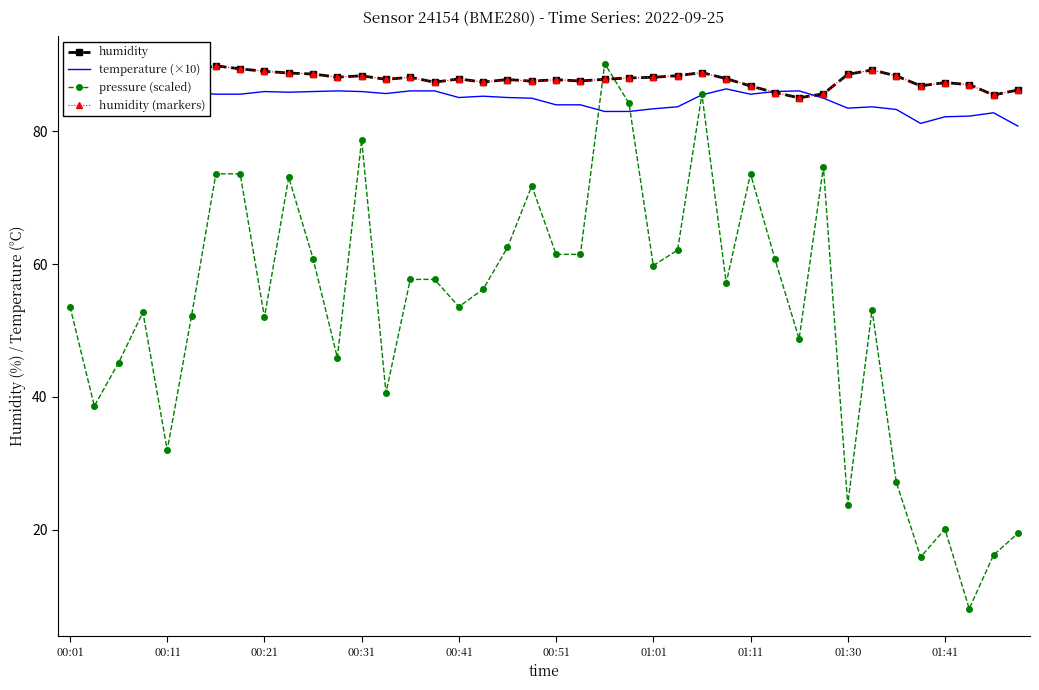

What are all the series names shown in the legend?

humidity, temperature (×10), pressure (scaled), humidity (markers)